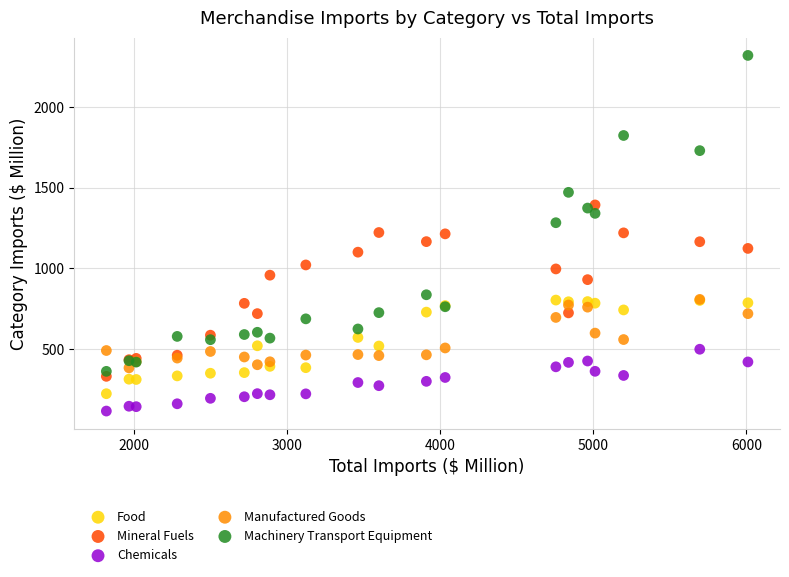

In the Mineral Fuels series, what Y value is closest to 862?

930.5